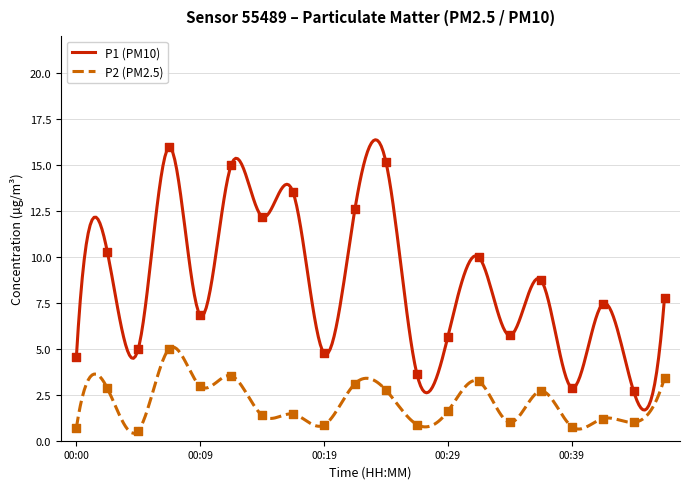

Which series reaches the maximum Y coordinate?

P1